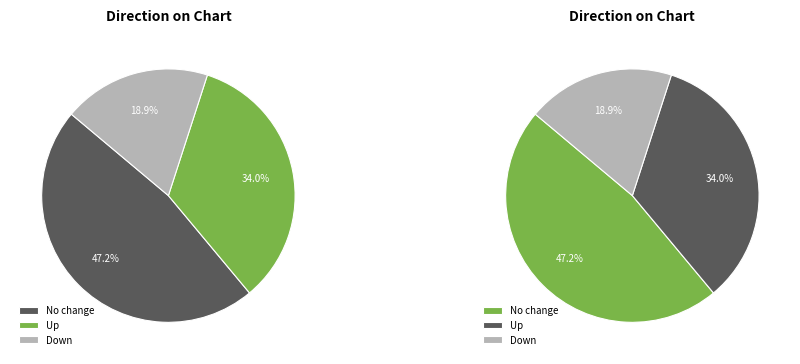

Which slice is the smallest?

down